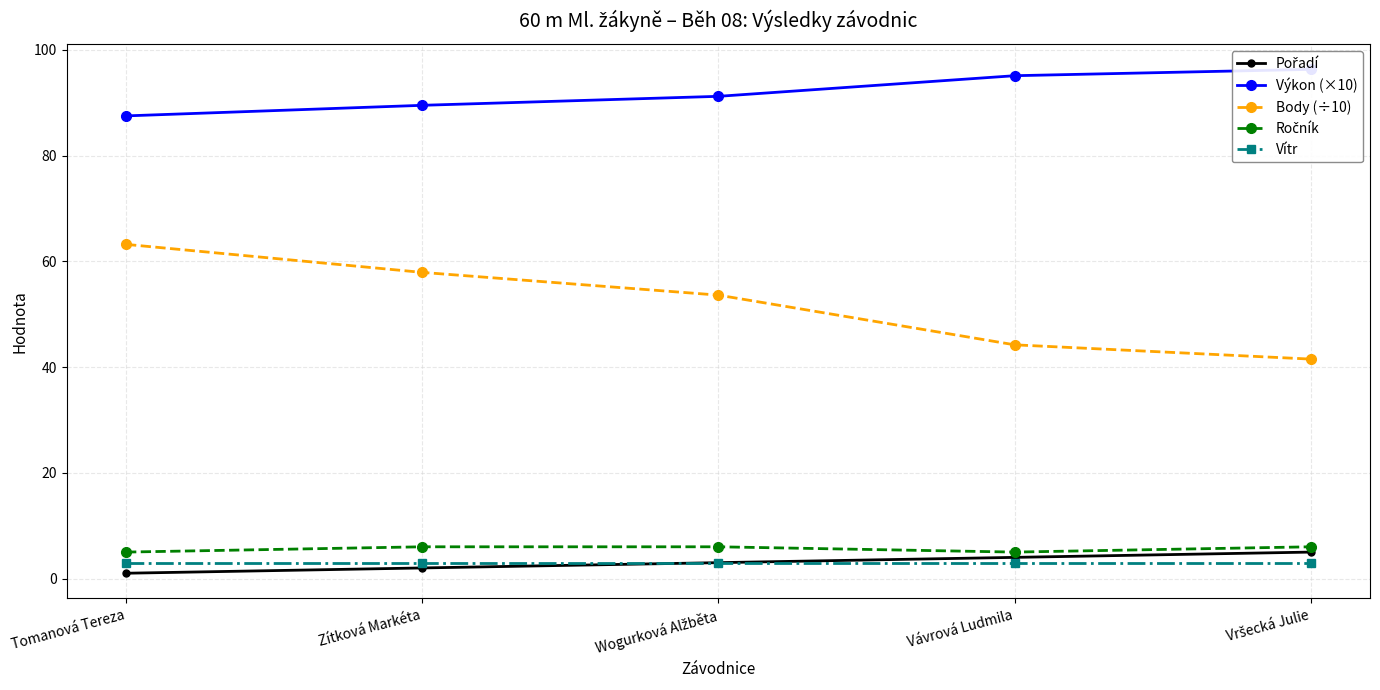

Rank the series at Vávrová Ludmila from lowest to highest value.

Vítr, Pořadí, Ročník, Body (÷10), Výkon (×10)